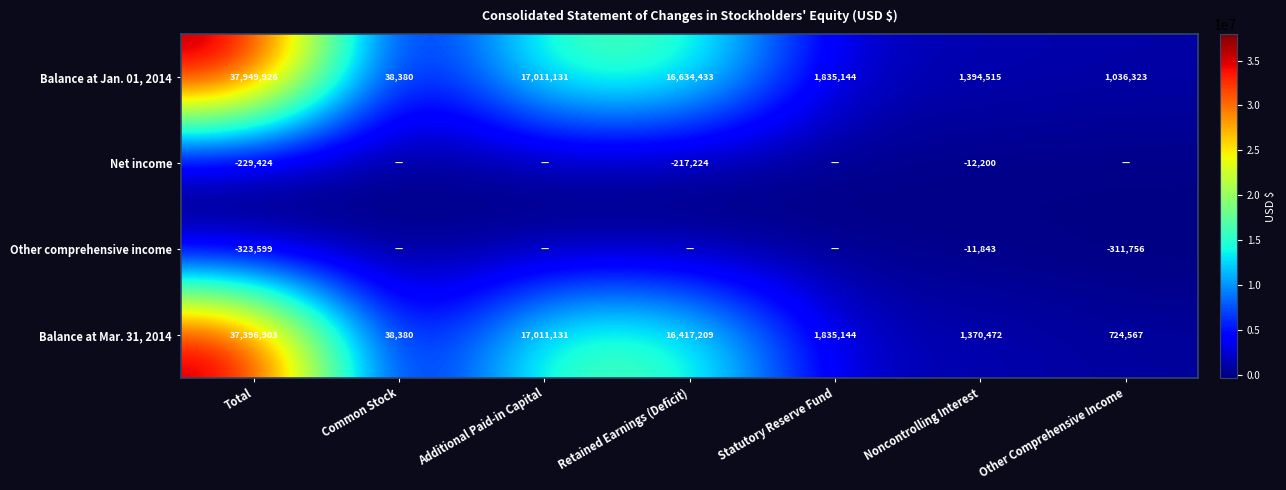

At which label does Balance at Jan. 01, 2014 reach its minimum?

Common Stock